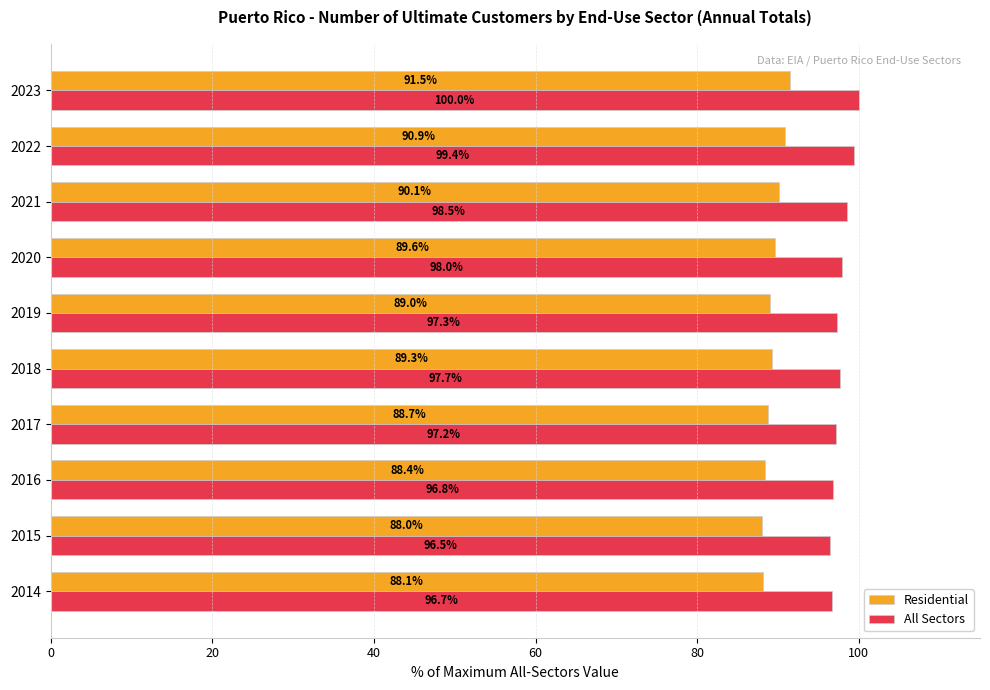

At which label is All Sectors closest to 98?

2020